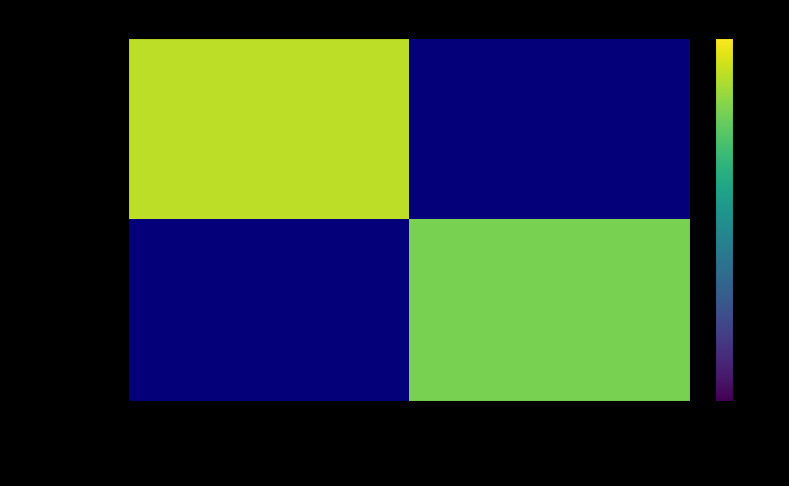

Rank the series by their maximum value, from highest to lowest.

7bf9fa6913fd…, 53add5e8c141…